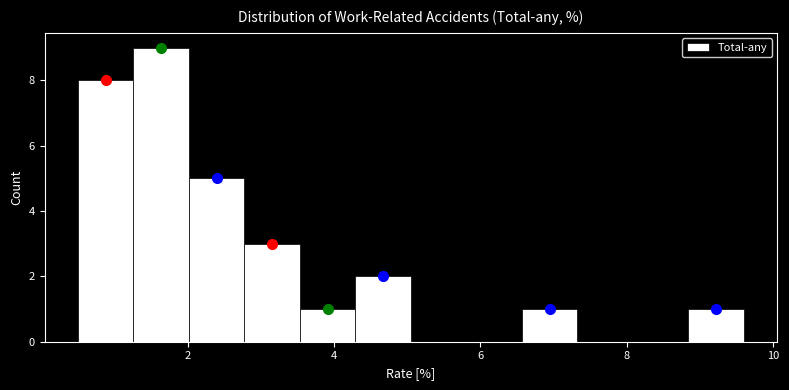

Around what value on the x-axis is the tallest bar? Give the approximate position of its centre, as read against the axis.

1.6